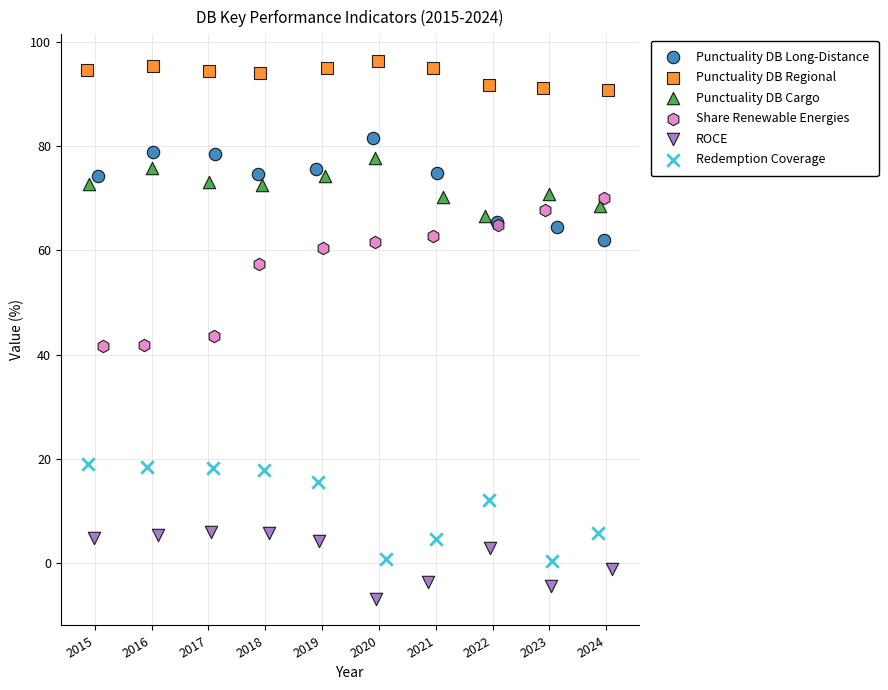

Which series reaches the maximum Y coordinate?

Punctuality DB Regional